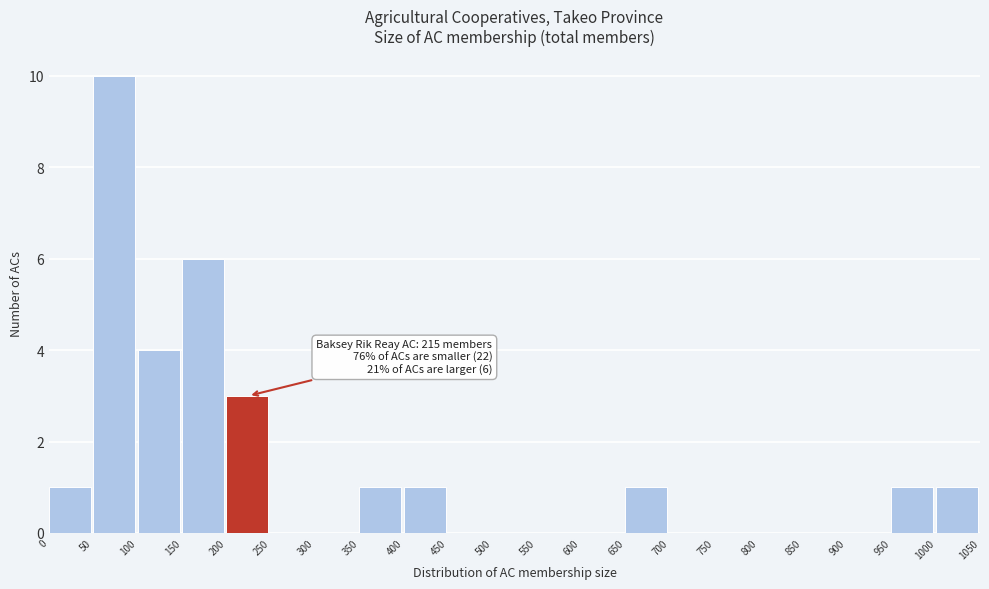

Over which range of the x-axis is the bar tallest?

50 to 100